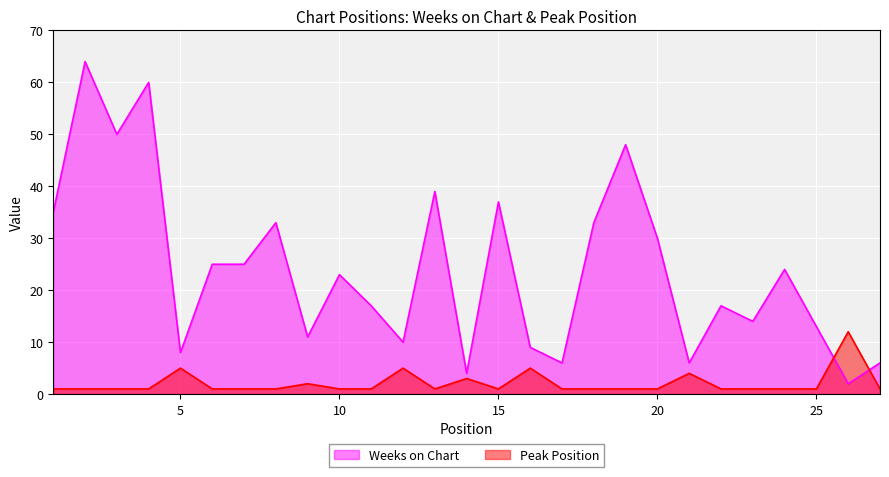

Where does the Weeks on Chart series first go above 23?

1